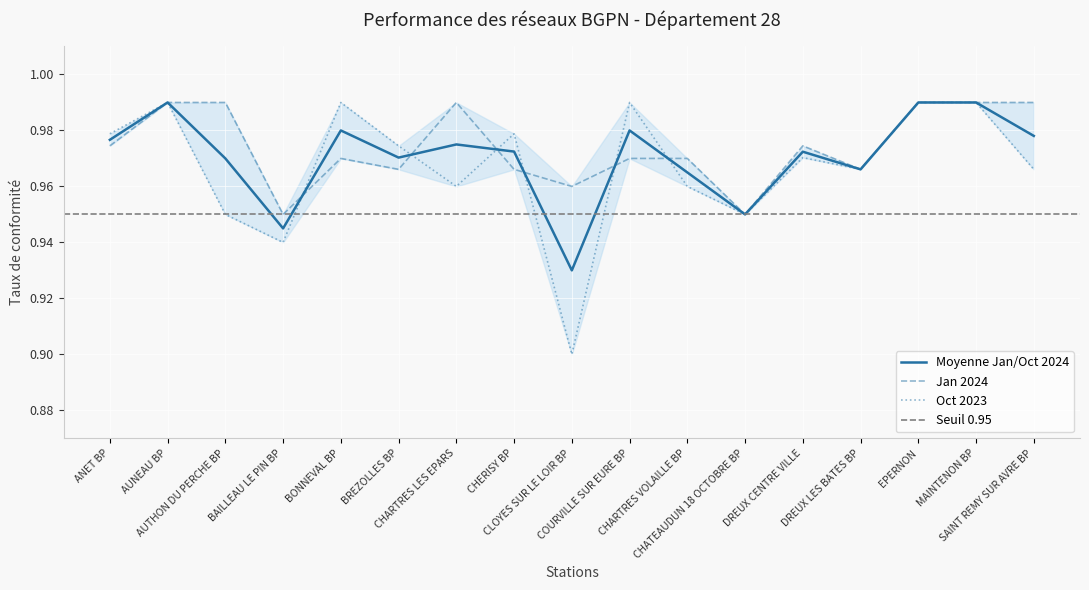

Which category has the highest value in the Oct 2023 series?

AUNEAU BP